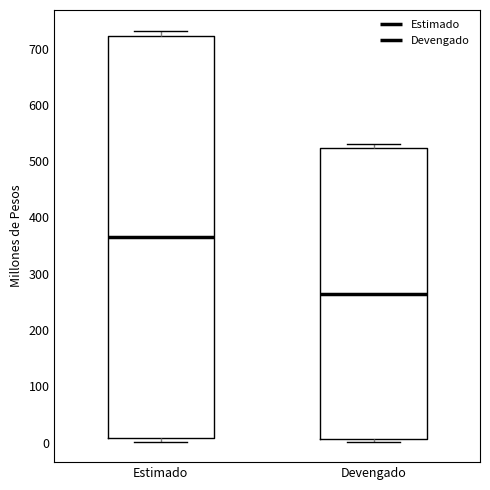

Where is the lower edge of the box for Estimado on the y-axis? The values are not printed on the chart, so give them approximately, as read against the axis.

10